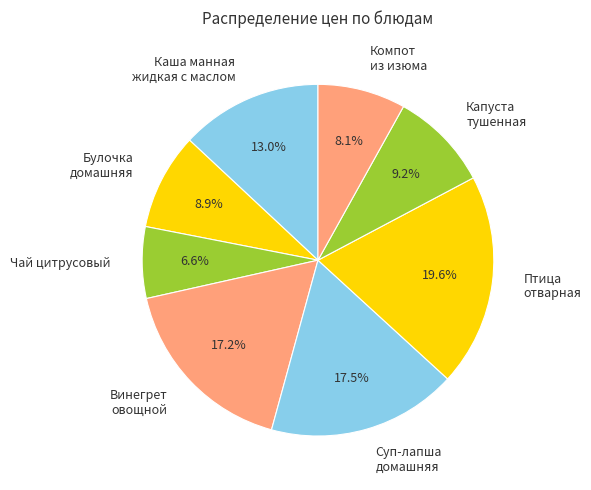

Which slice is the smallest?

Чай цитрусовый